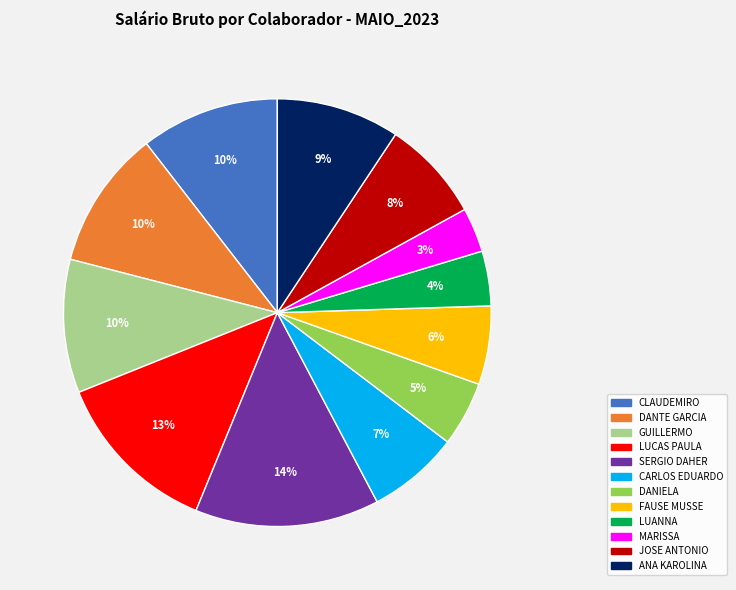

To the nearest percent, what is the average slice percentage?

8%